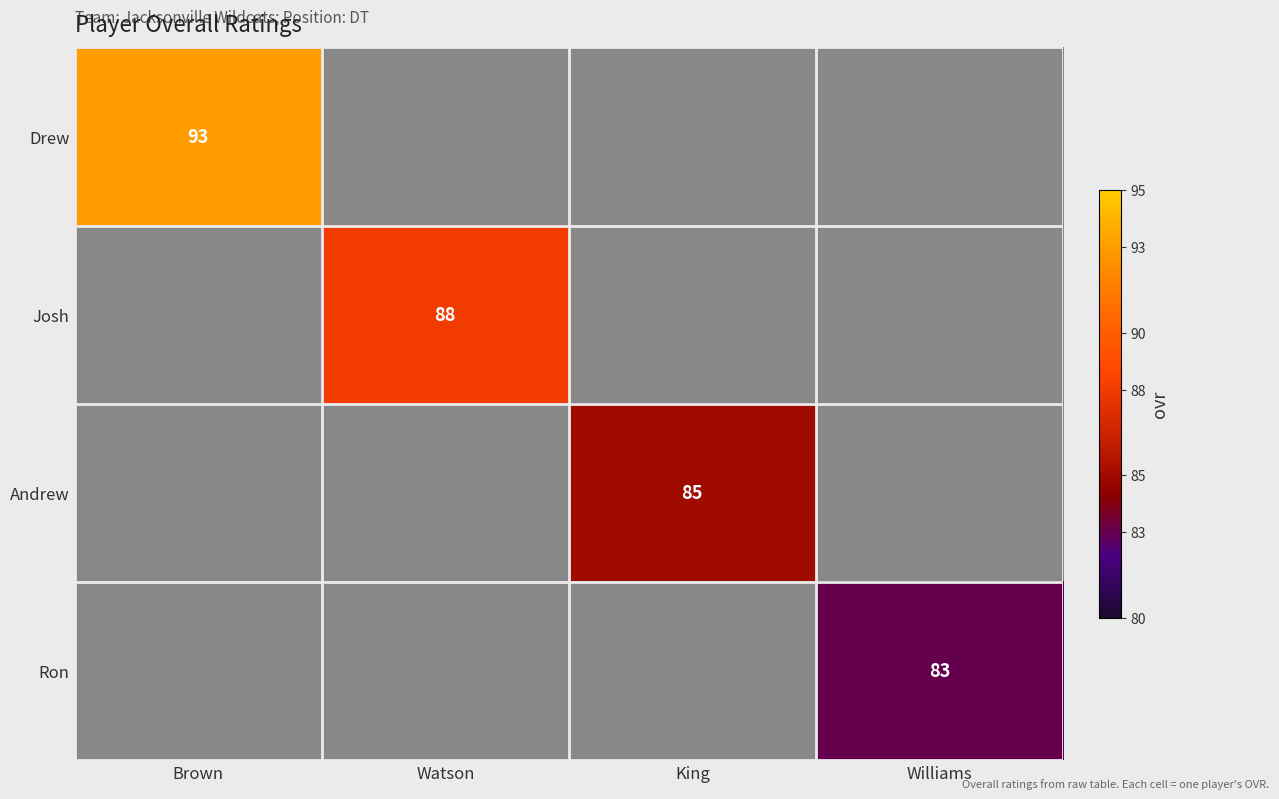

The value of Josh at Watson is 116. True or false?

False